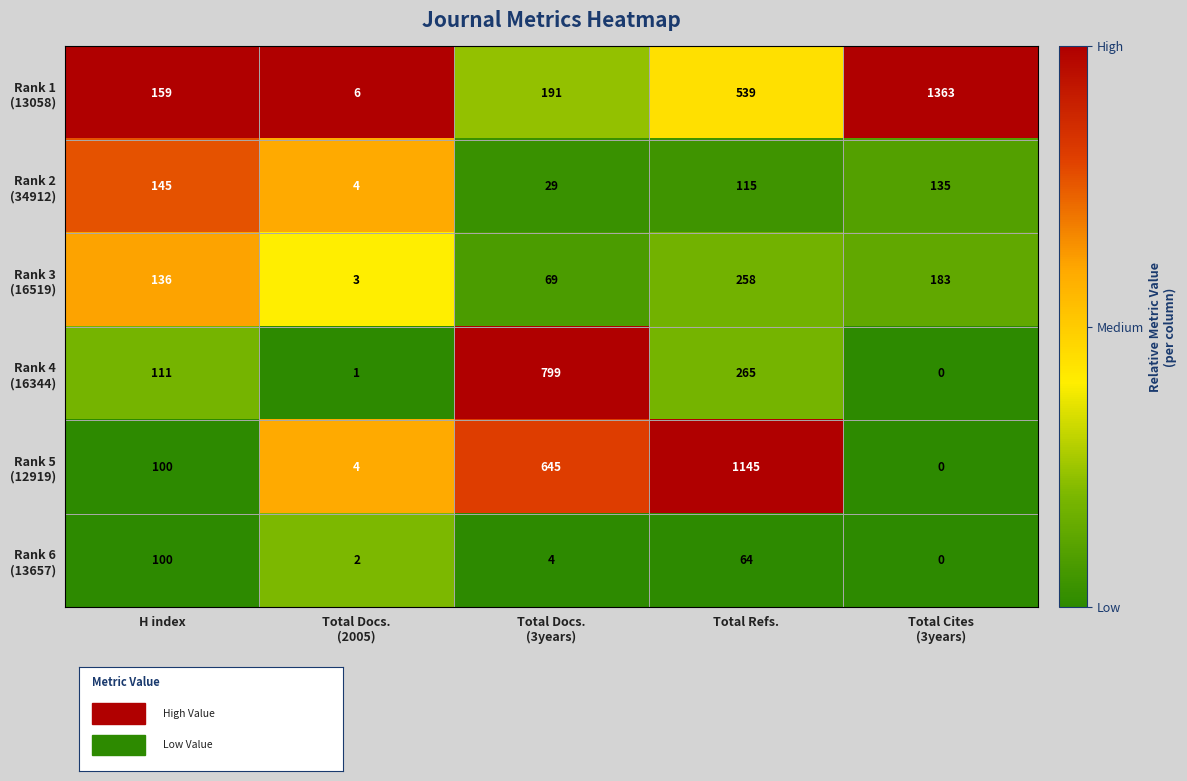

At how many categories does at least one series exceed 0?

5